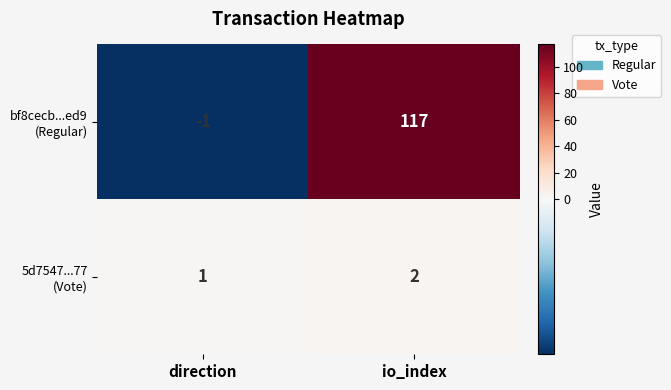

At which category is the sum across all series the highest?

io_index